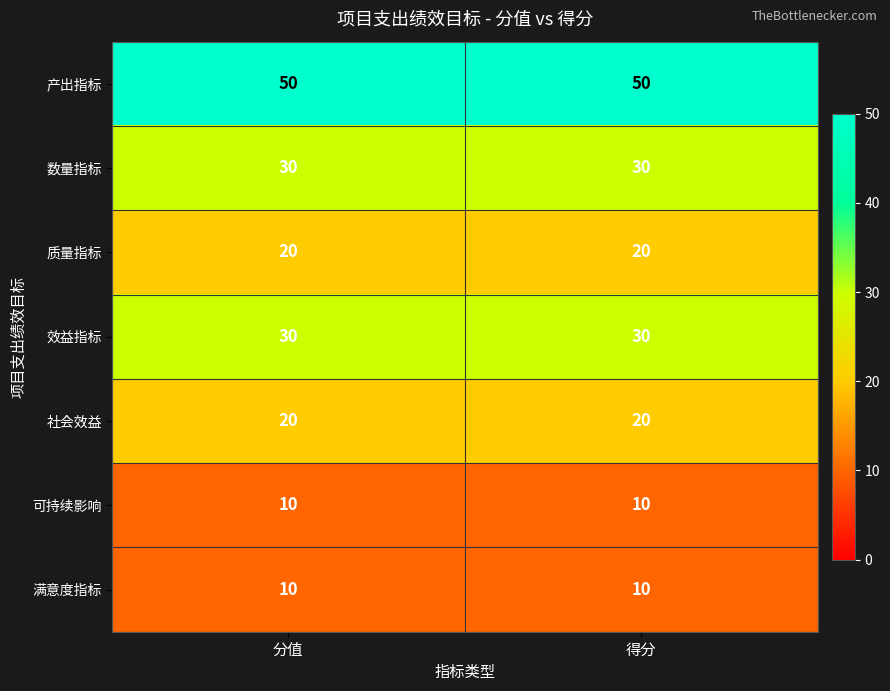

Count the number of categories in the chart.

2